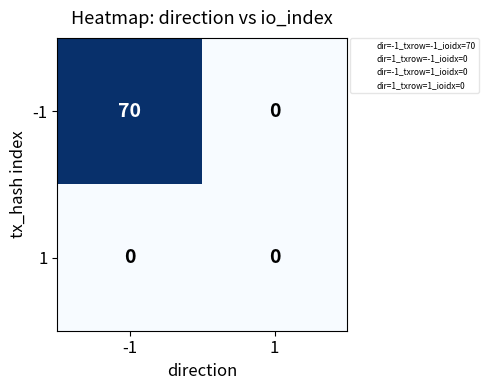

Count the number of data series in this chart.

2